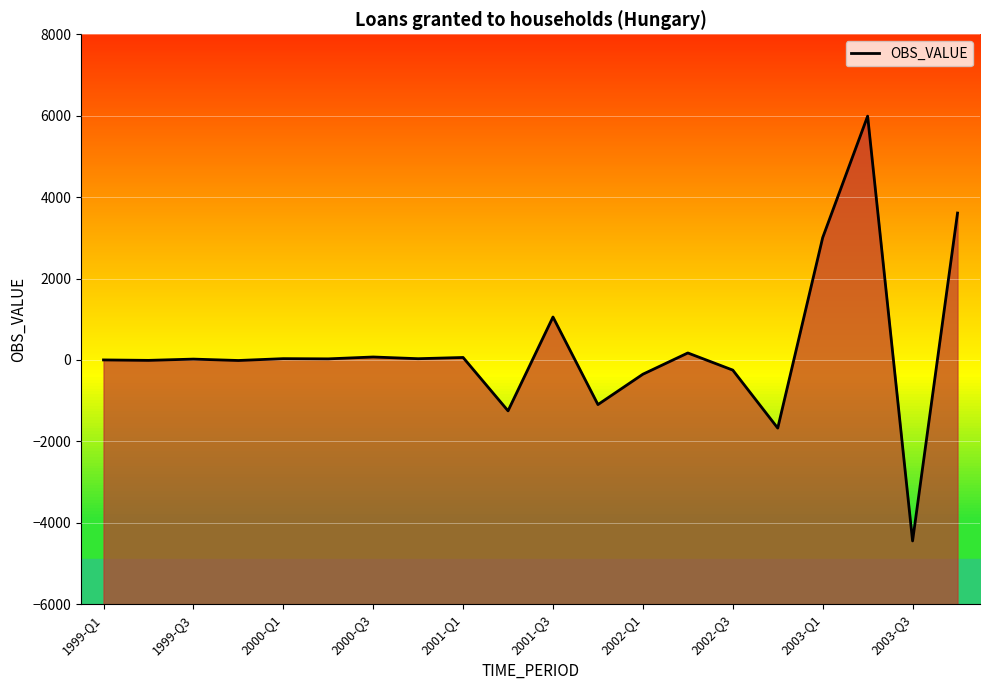

At which label does the data first exceed 26?

2000-Q1